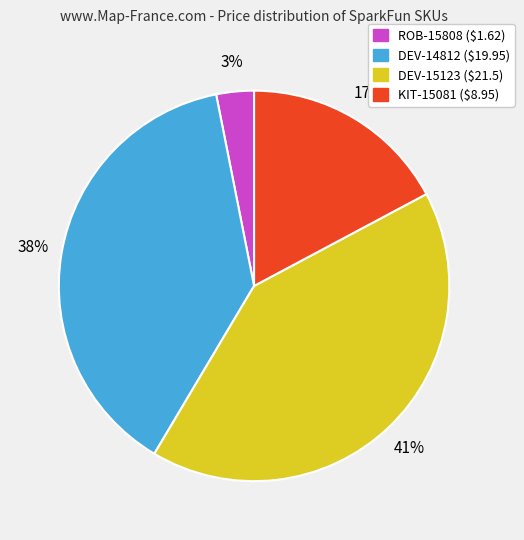

Count the number of slices in the pie.

4